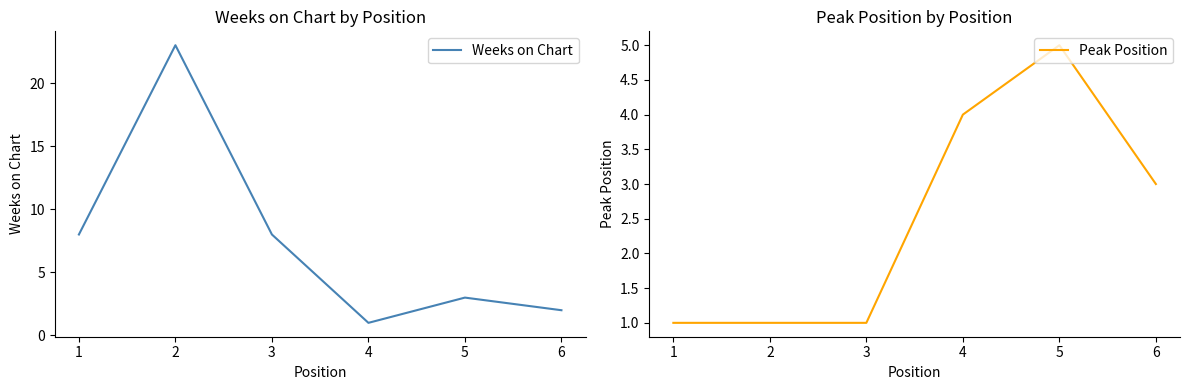

How many categories are shown in the chart?

6